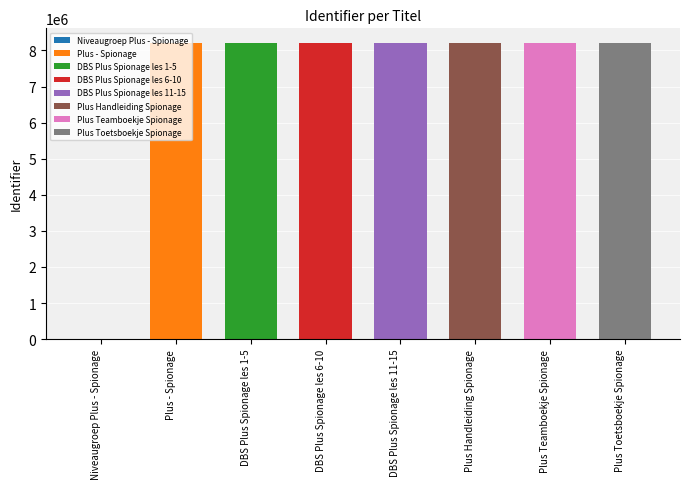

True or false: the data shows 8202380 at Plus Toetsboekje Spionage.

True